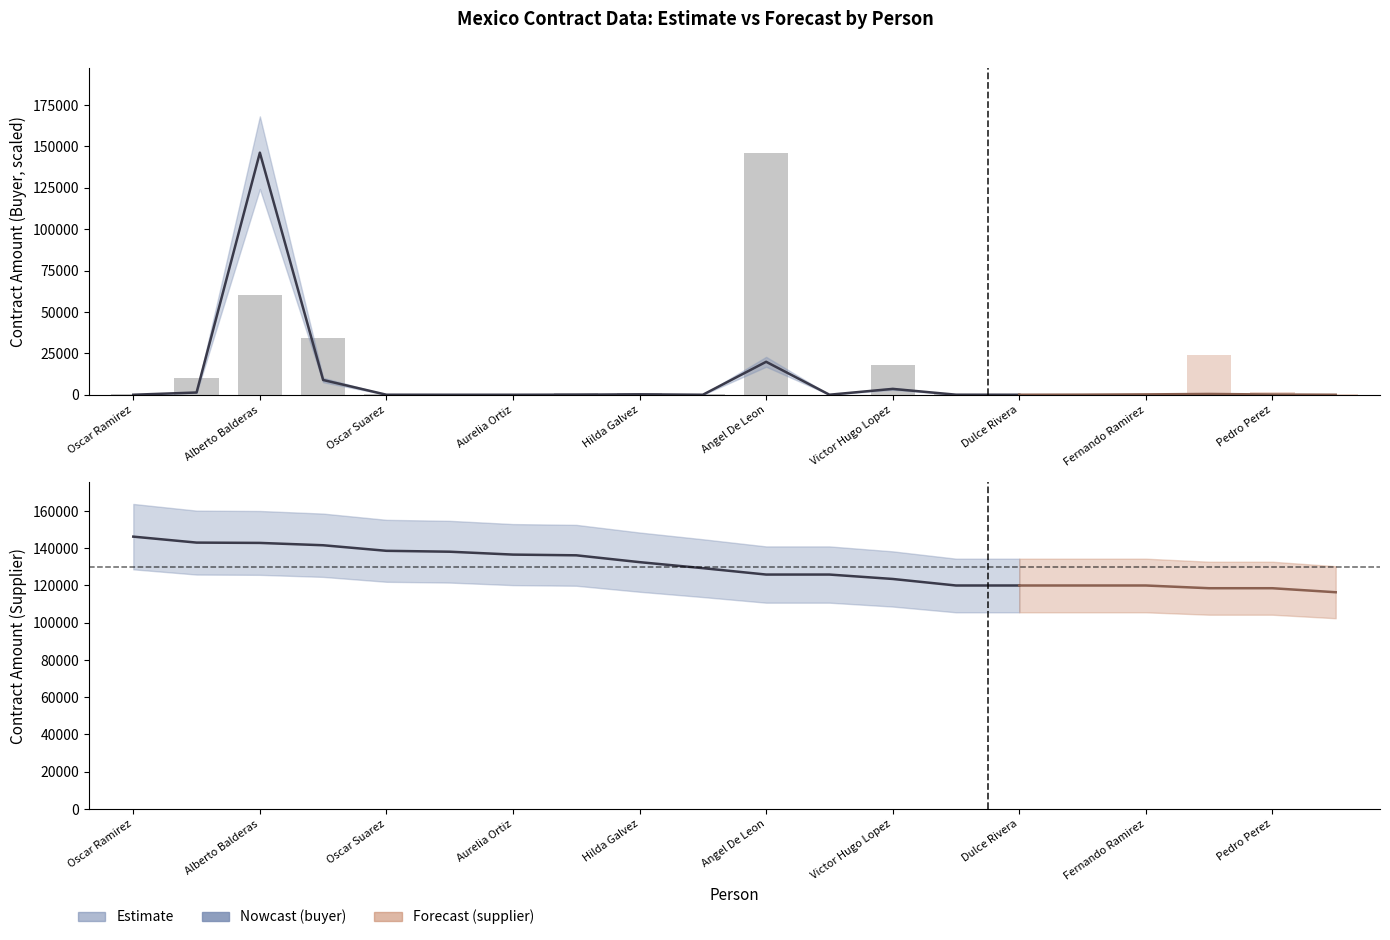

What is the value of the contract_amount.buyer bar at the 14th from the left?

41.5